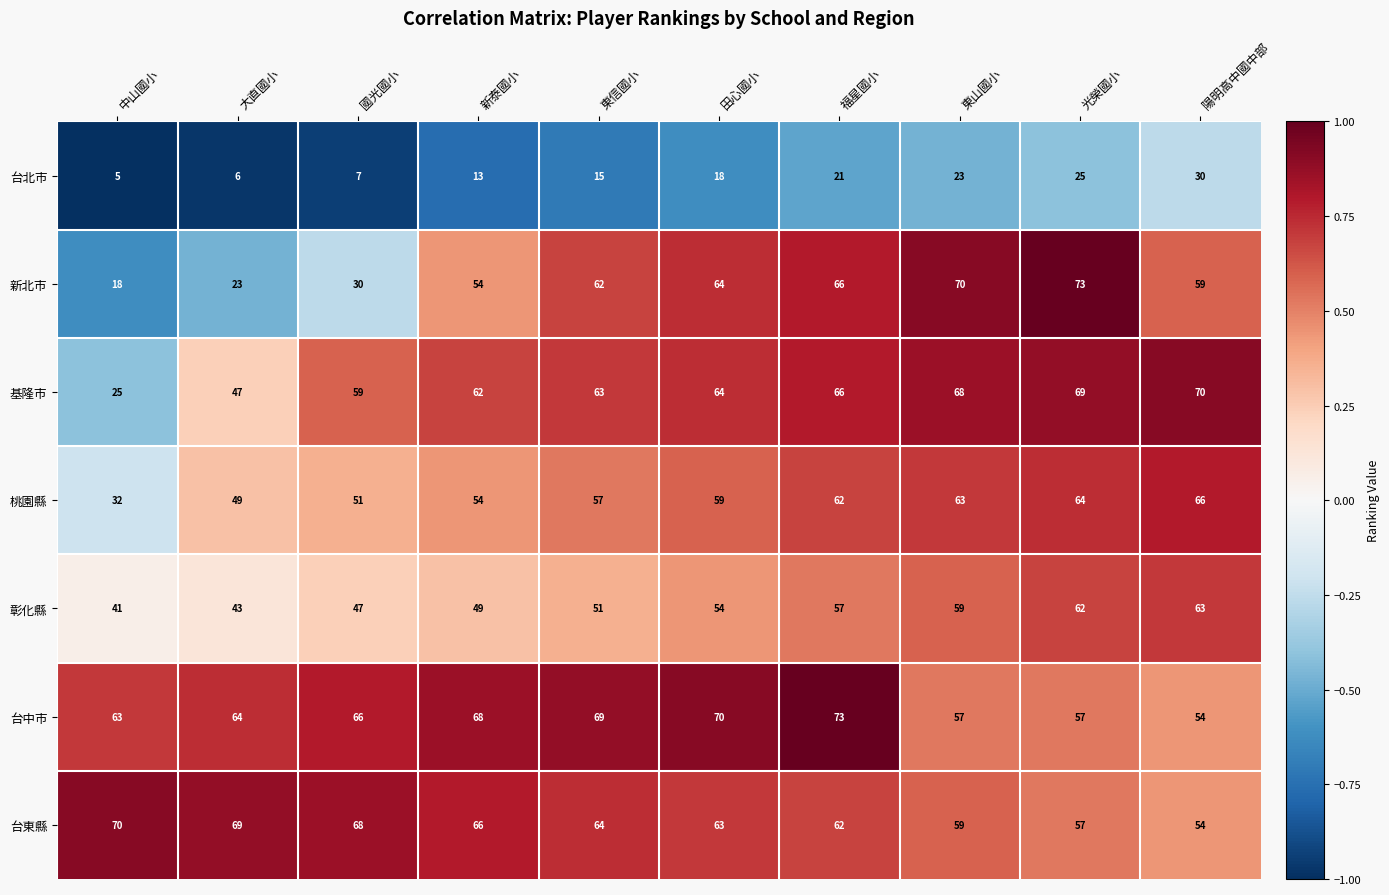

Rank the categories by 新北市 value from highest to lowest.

光榮國小, 東山國小, 福星國小, 田心國小, 東信國小, 陽明高中國中部, 新泰國小, 國光國小, 大直國小, 中山國小